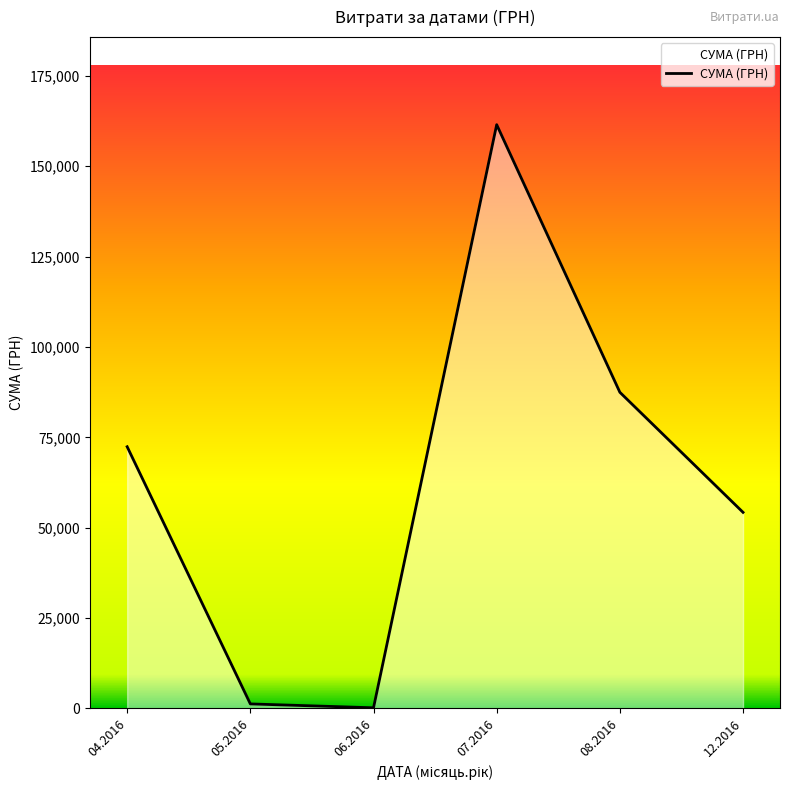

The chart shows a value of 94246.1 at 04.2016. True or false?

False